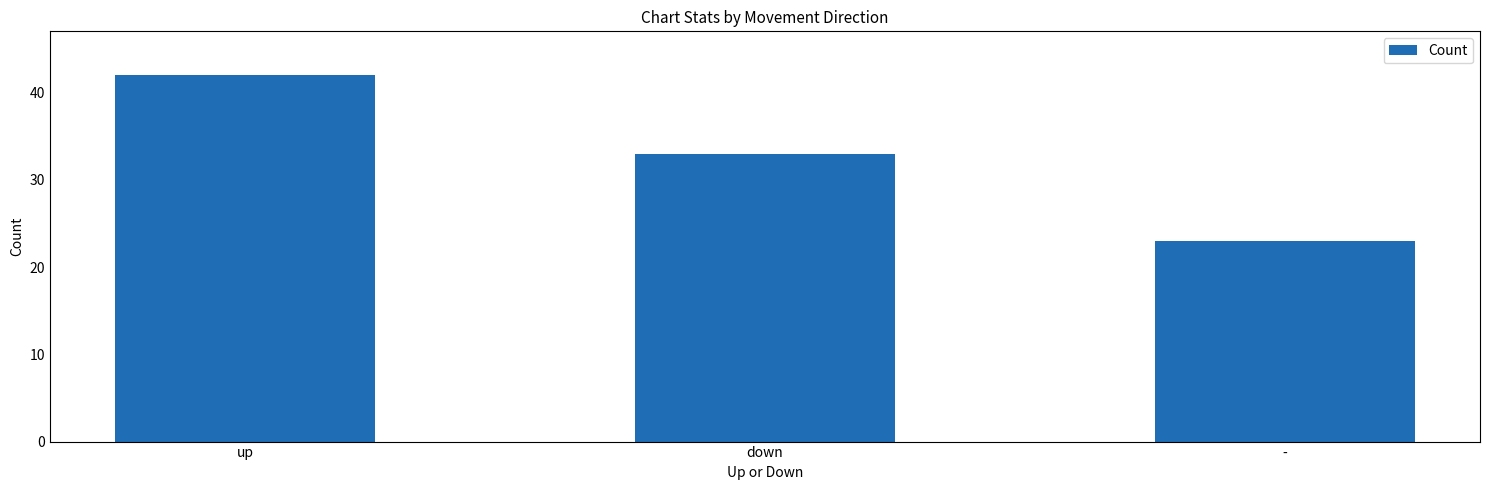

What is the maximum value shown in the chart?

42